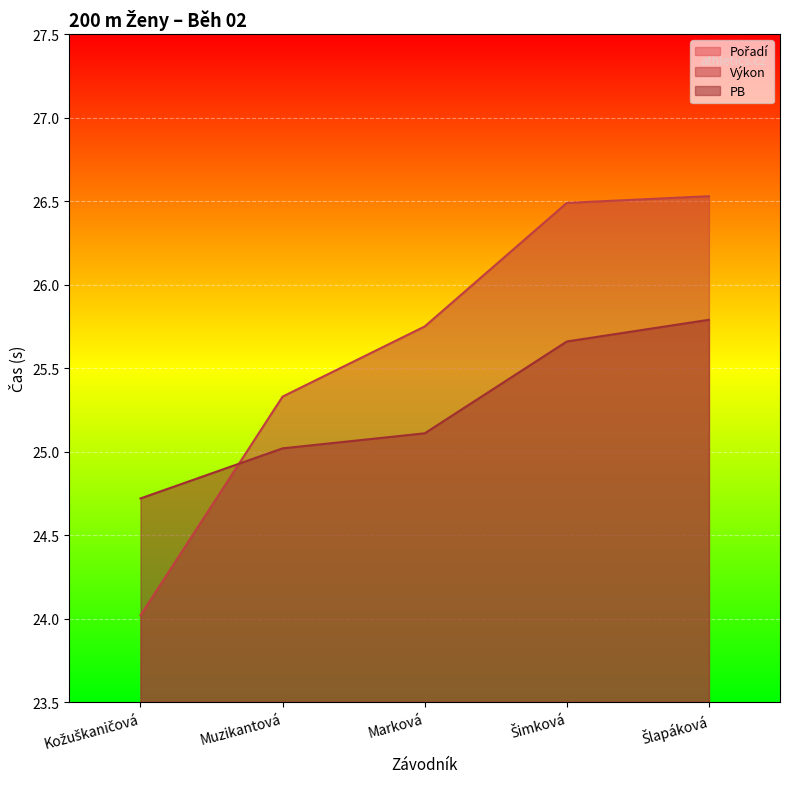

What is the maximum value shown in the chart?

26.5